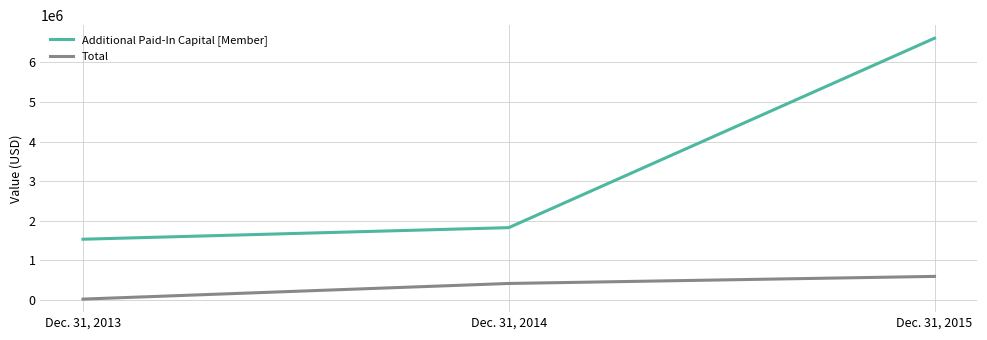

What is the difference between the Additional Paid-In Capital [Member] values at Dec. 31, 2014 and Dec. 31, 2013?

292540